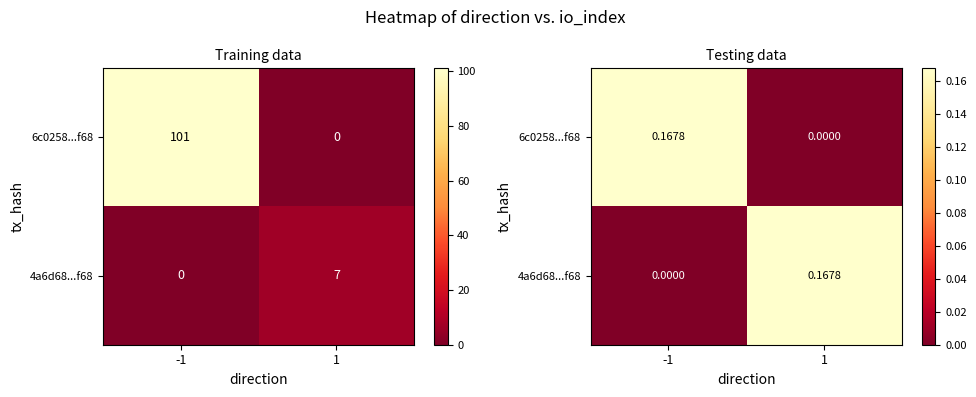

At how many categories does at least one series exceed 0?

2